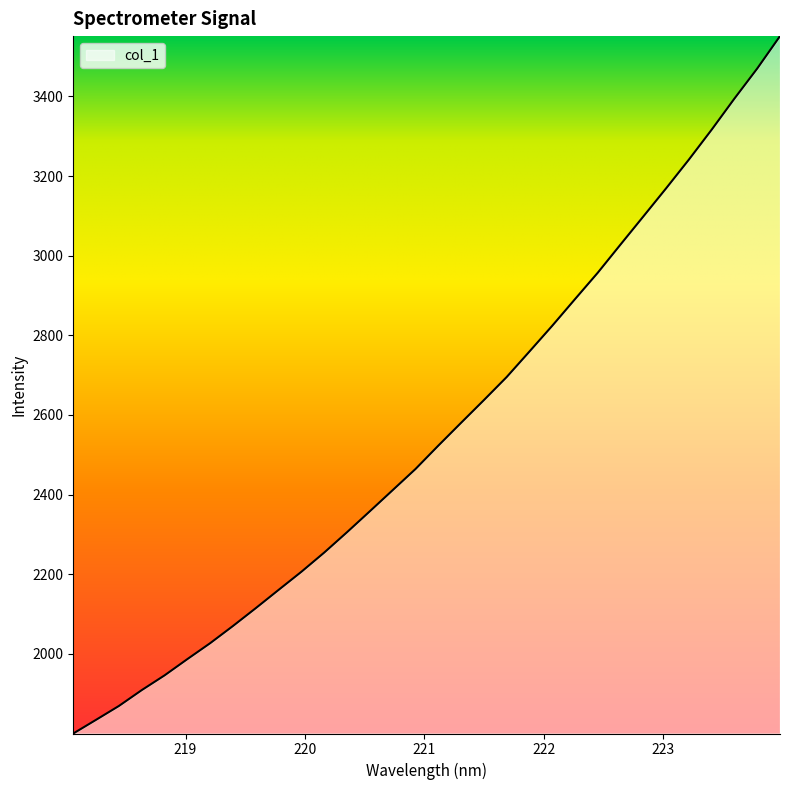

What is the difference between the maximum and second lowest values?

1716.6